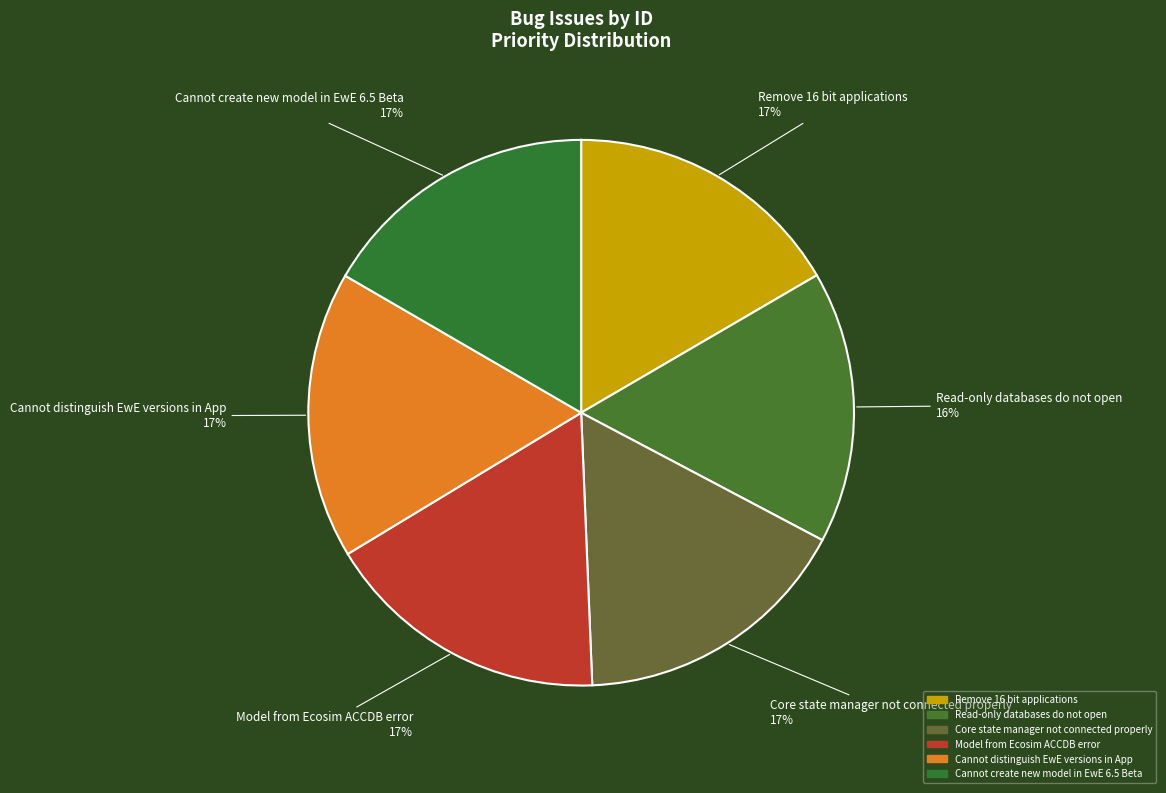

What is the ratio of the value at Cannot distinguish EwE versions in App to the value at Core state manager not connected properly?

1.0